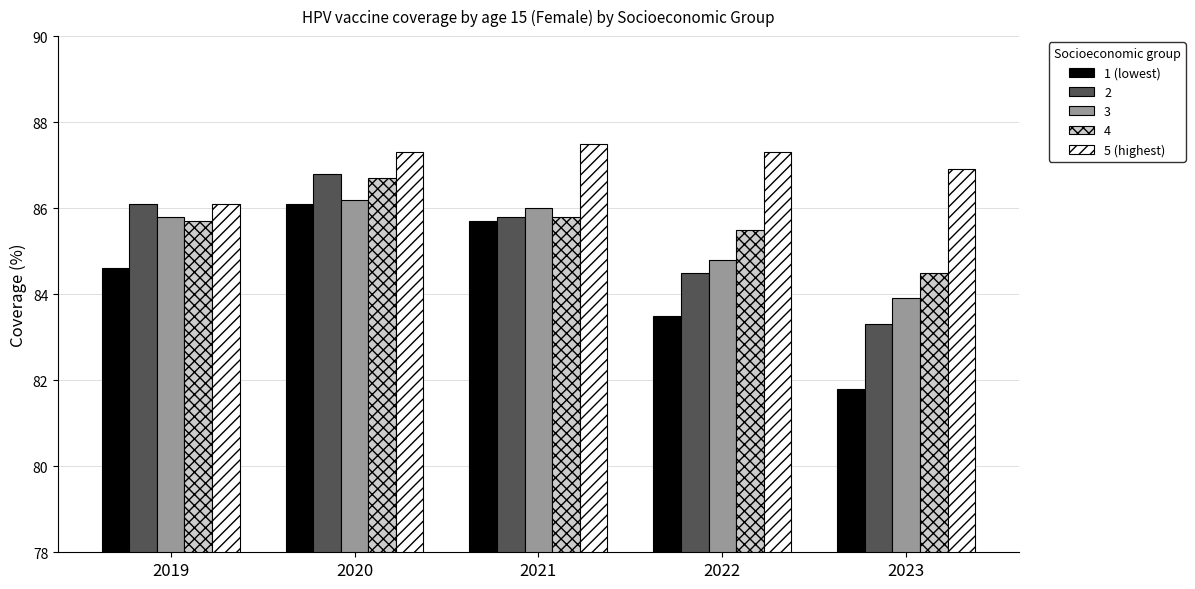

Reading left to right, transcribe all the data shown in this chart.

1 (lowest): 2019=84.6	2020=86.1	2021=85.7	2022=83.5	2023=81.8
2: 2019=86.1	2020=86.8	2021=85.8	2022=84.5	2023=83.3
3: 2019=85.8	2020=86.2	2021=86.0	2022=84.8	2023=83.9
4: 2019=85.7	2020=86.7	2021=85.8	2022=85.5	2023=84.5
5 (highest): 2019=86.1	2020=87.3	2021=87.5	2022=87.3	2023=86.9